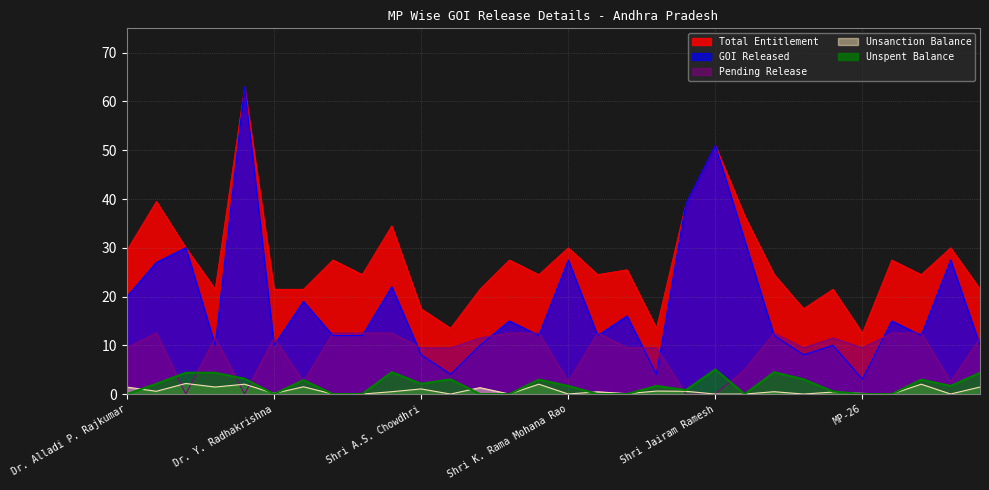

At how many categories does at least one series exceed 4?

30